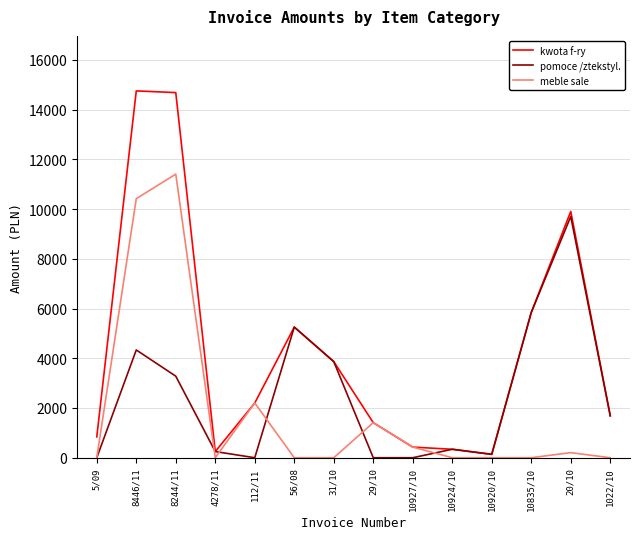

The meble sale series shows -5048.1 at 4278/11. True or false?

False